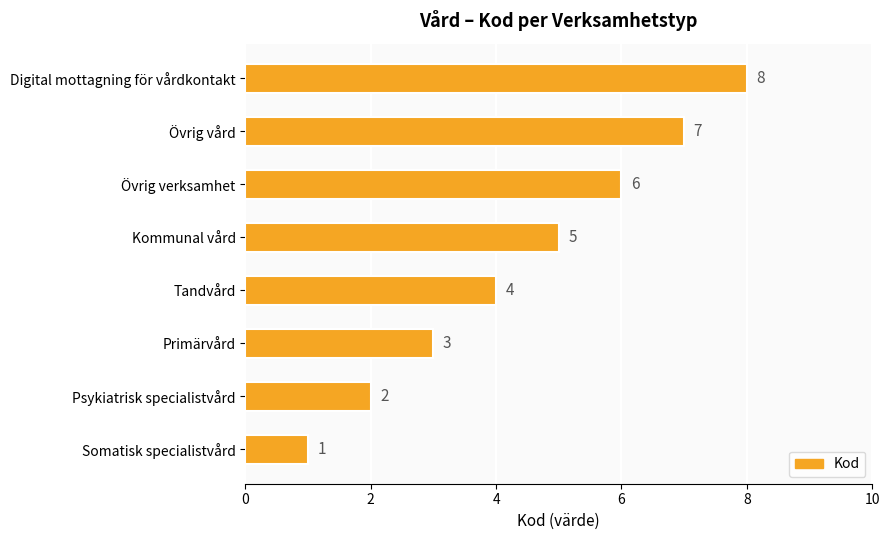

The chart shows a value of 1 at Somatisk specialistvård. True or false?

True